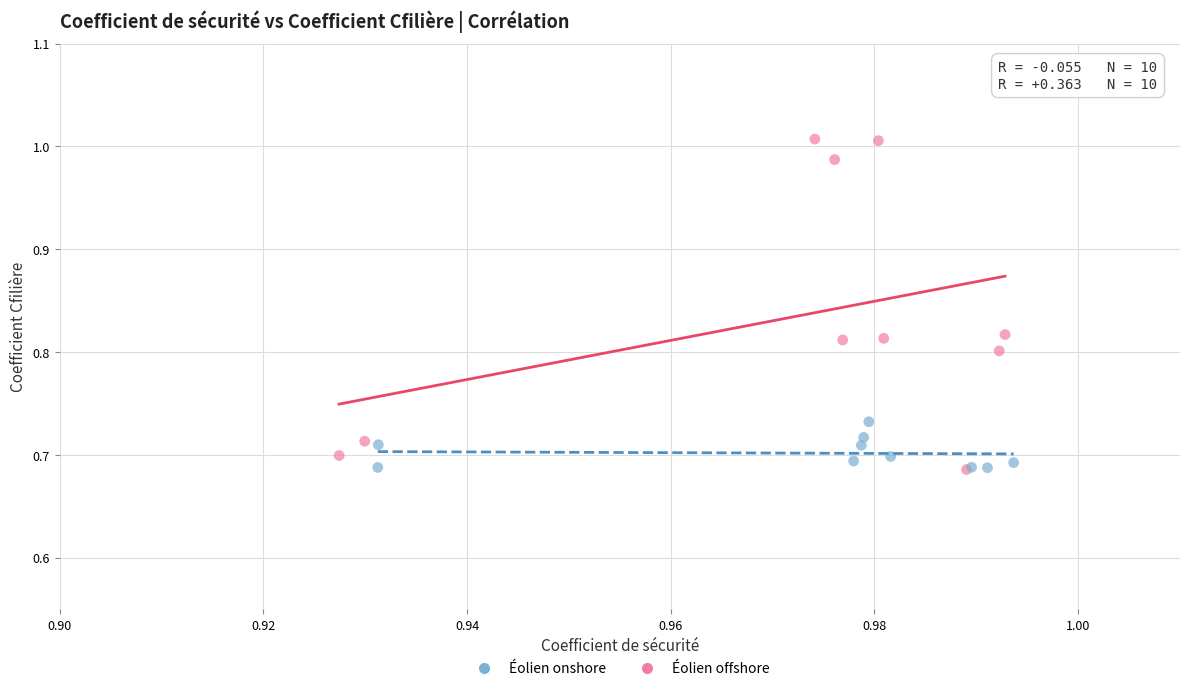

Which series has the largest Y range (max minus min)?

Éolien offshore